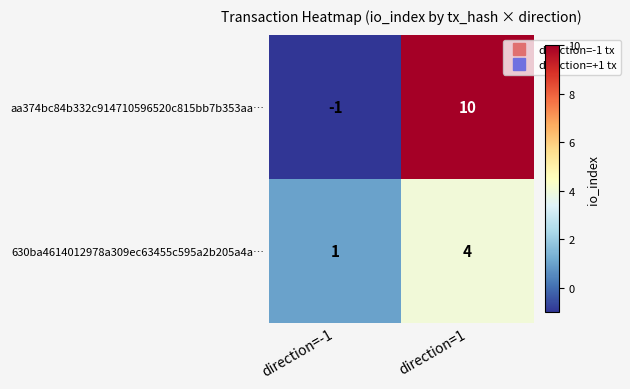

At which label is 630ba4614012978a309ec63455c595a2b205a4a… closest to 2?

direction=-1